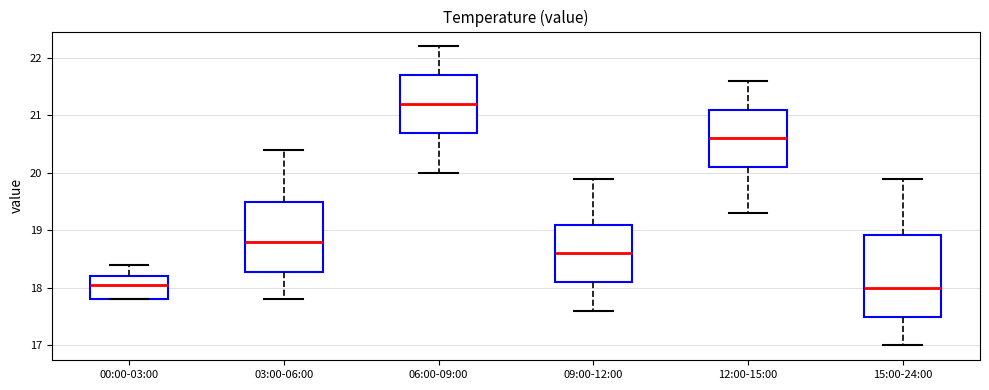

Reading left to right, transcribe this box plot: for each box, give where its median line is, the range the box spans, and where its two whiskers end, as read against the y-axis. The values are not printed on the chart, so give them approximately, as read against the axis.

00:00-03:00: median 18.1, box 17.8 to 18.2, whiskers 17.8 to 18.4
03:00-06:00: median 18.8, box 18.3 to 19.5, whiskers 17.8 to 20.4
06:00-09:00: median 21.2, box 20.7 to 21.7, whiskers 20.0 to 22.2
09:00-12:00: median 18.6, box 18.1 to 19.1, whiskers 17.6 to 19.9
12:00-15:00: median 20.6, box 20.1 to 21.1, whiskers 19.3 to 21.6
15:00-24:00: median 18.0, box 17.5 to 18.9, whiskers 17.0 to 19.9